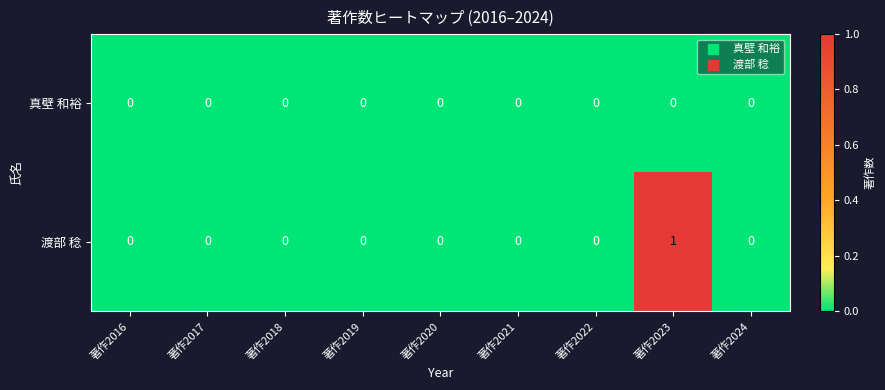

List the series in order of their overall mean, highest first.

渡部 稔, 真壁 和裕